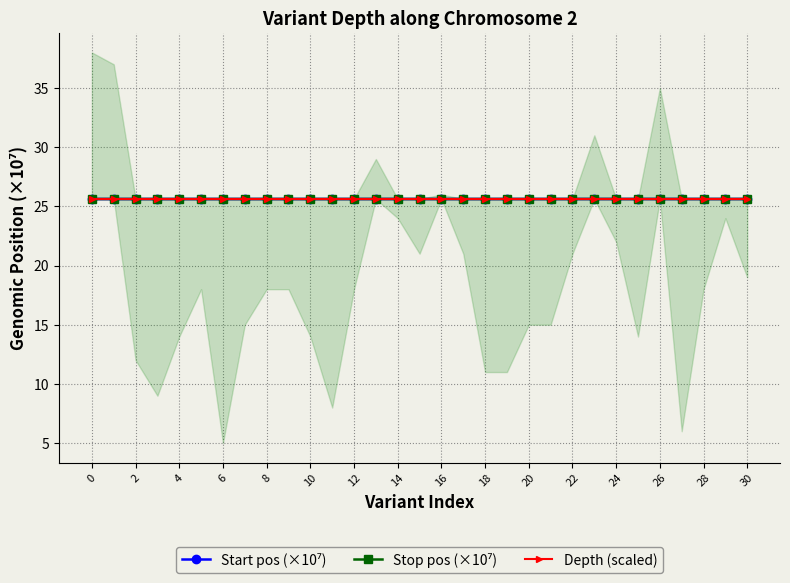

How many interior local valleys does the Depth (scaled) series have?

6